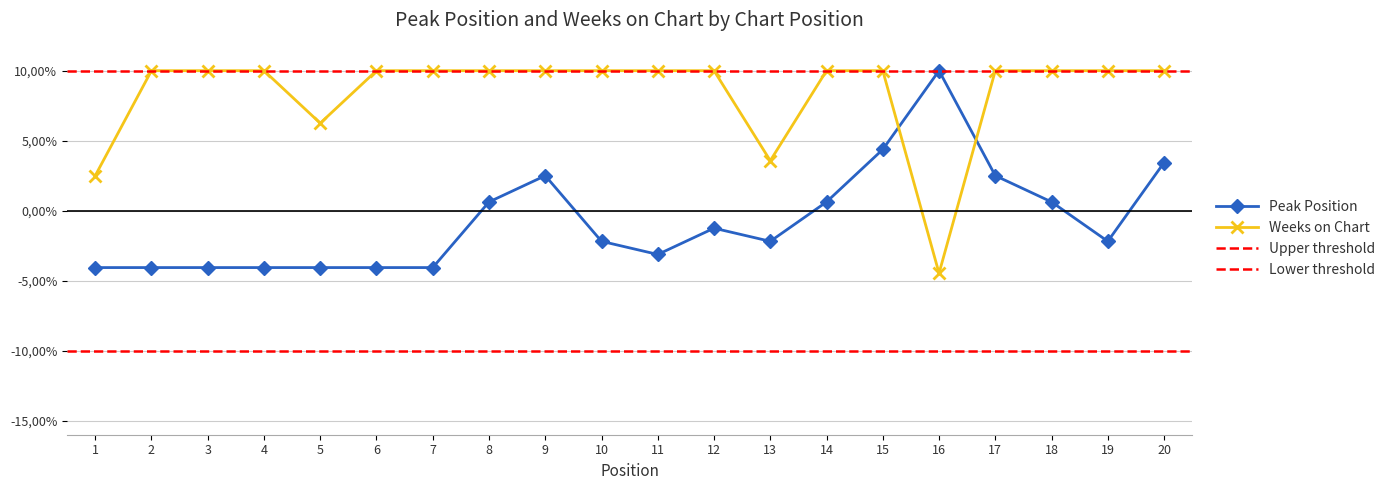

Which series has the largest total across all categories?

Weeks on Chart